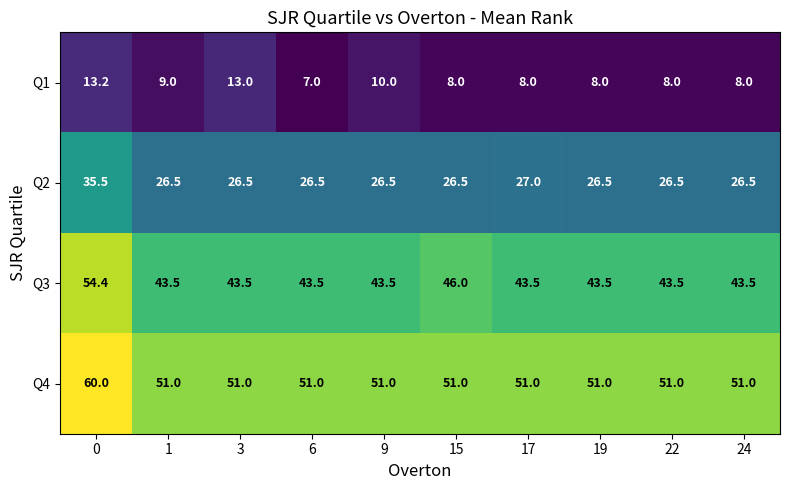

What is the total value across all series at 3?

134.0